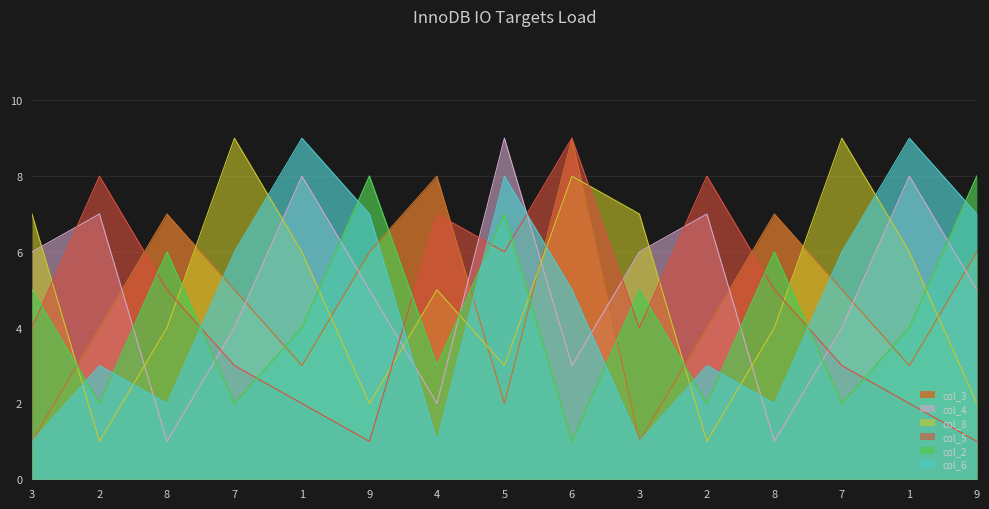

What is the difference between the maximum and minimum values in the col_2 series?

7